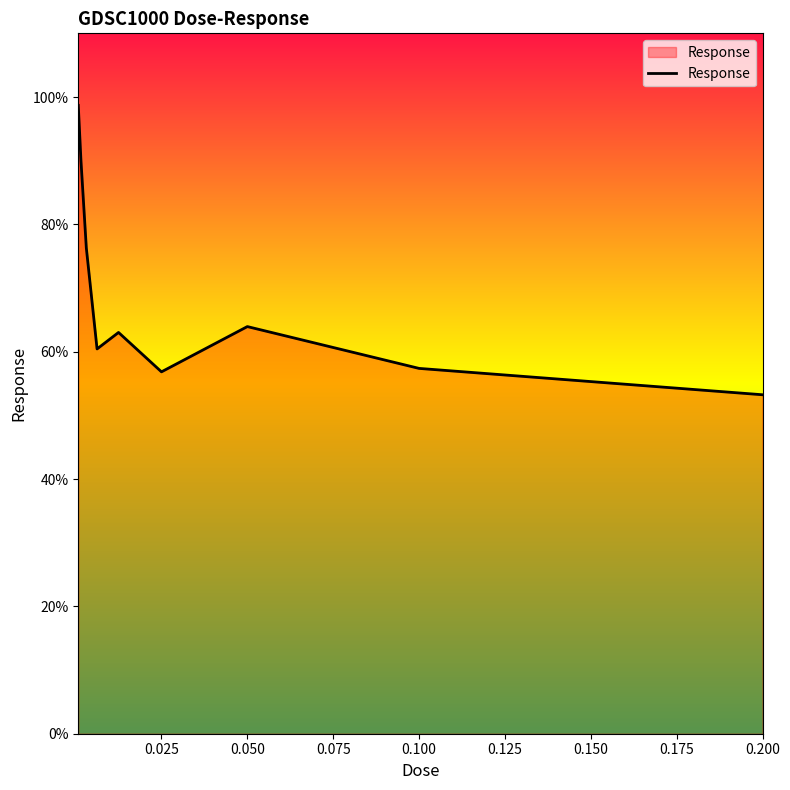

What is the greatest value displayed?

98.7